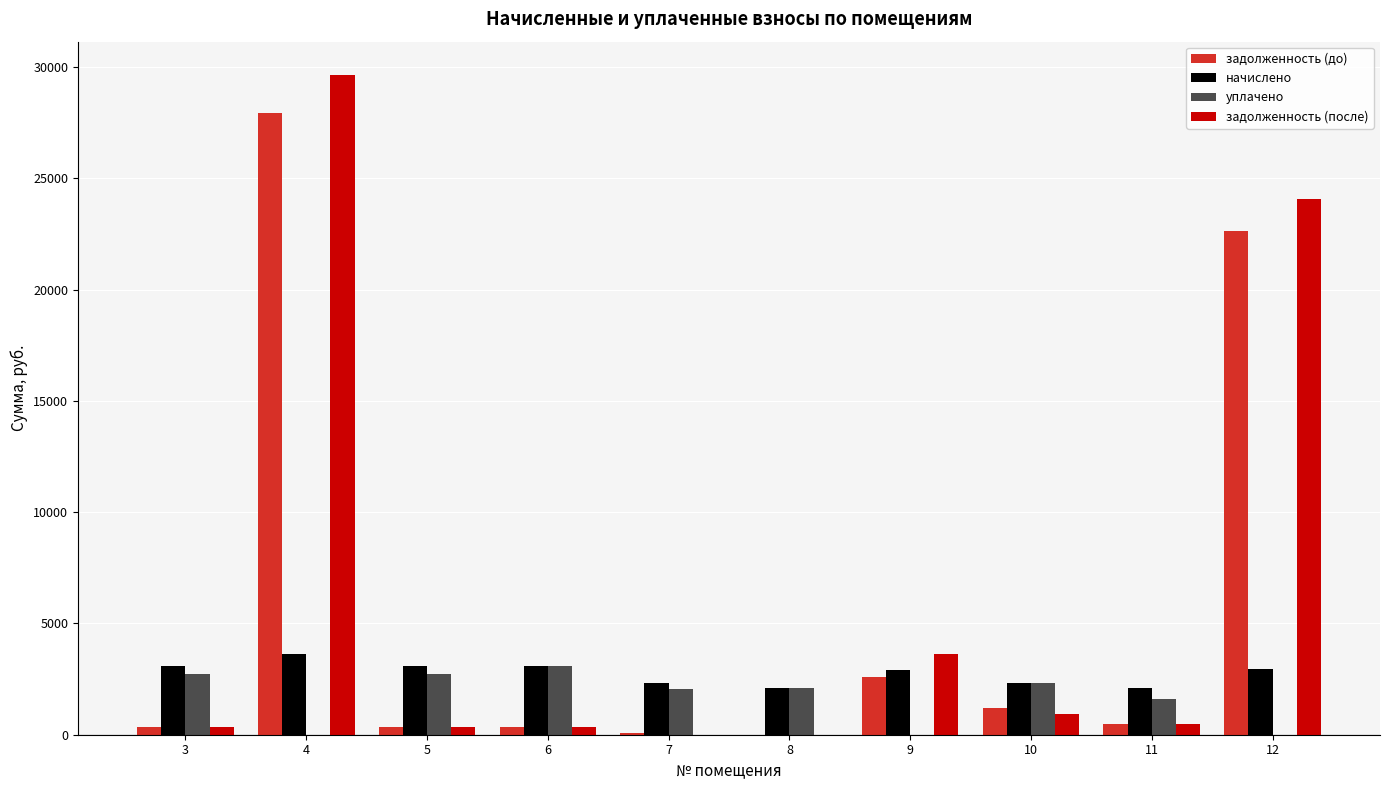

The value of начислено at 9 is 2909.7. True or false?

True